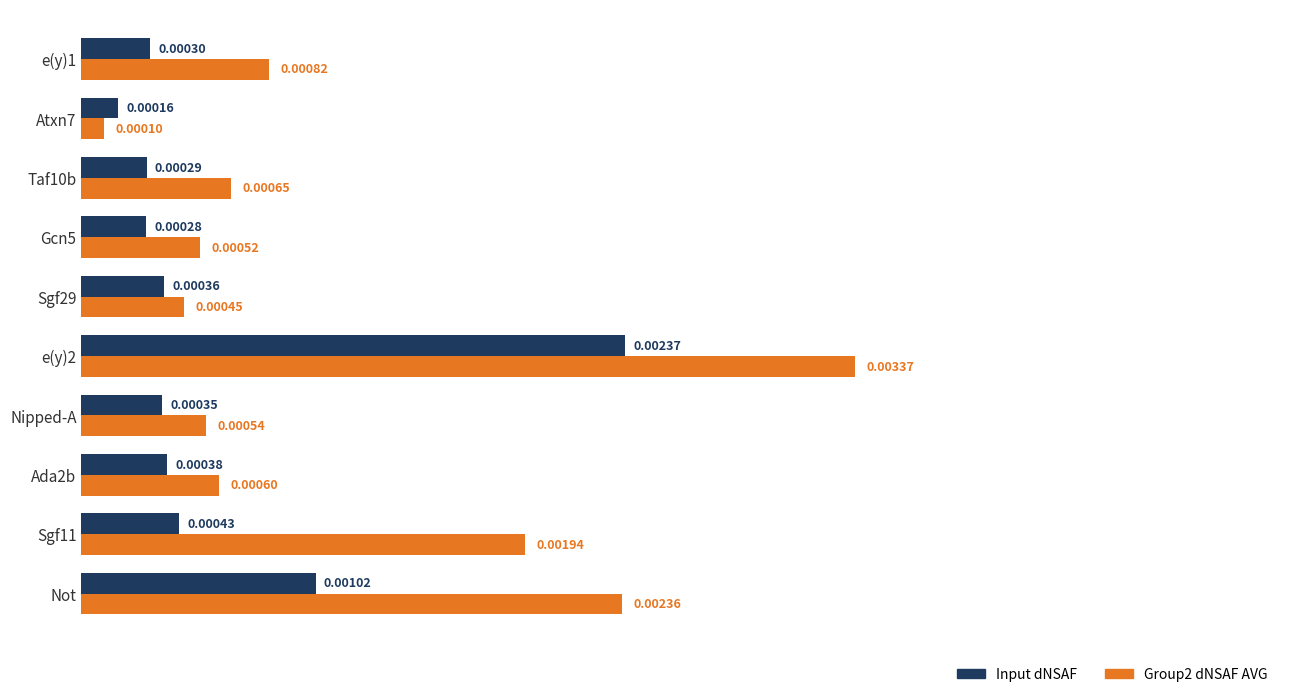

At how many categories does at least one series exceed 0?

10